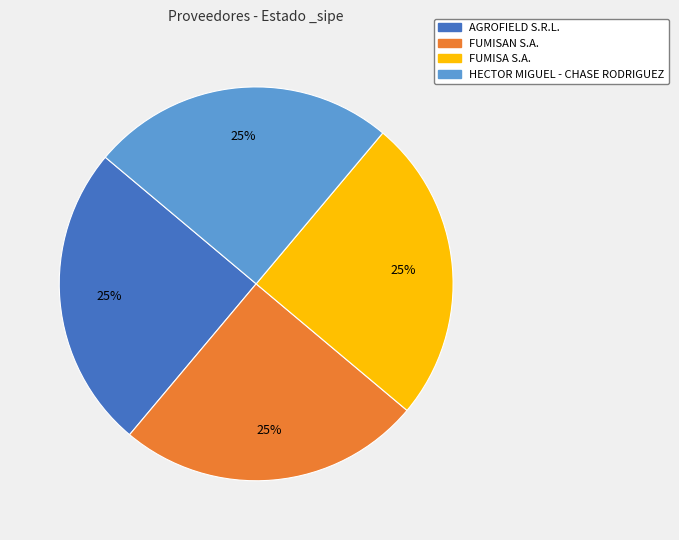

Is there any slice that represents more than half of the pie?

No